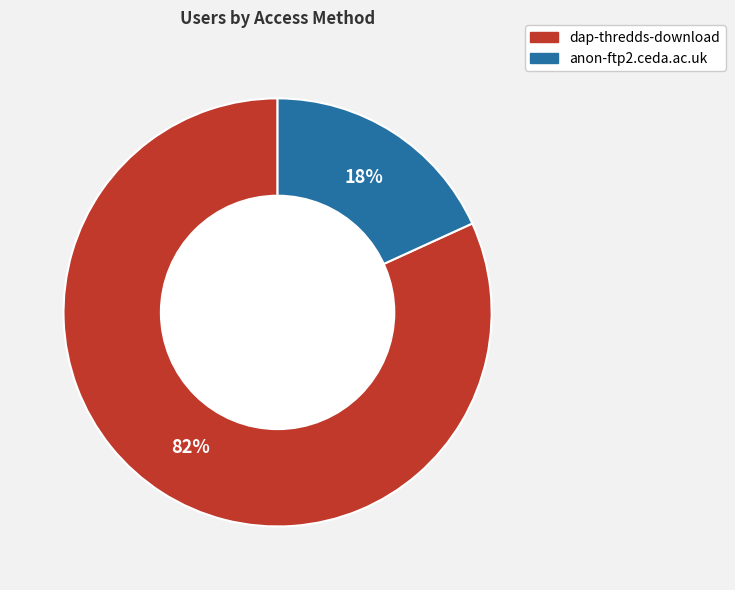

True or false: dap-thredds-download accounts for 82% of the total.

True